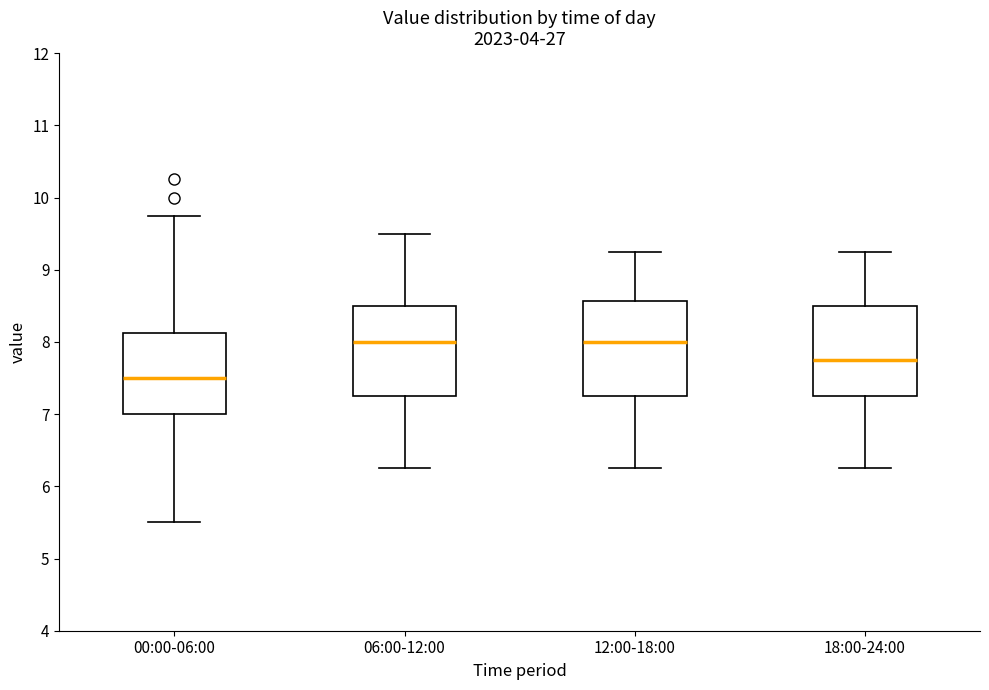

Reading left to right, read every box against the y-axis: the position of its median line, the range the box covers, and the ends of its whiskers. The values are not printed on the chart, so give them approximately, as read against the axis.

00:00-06:00: median 7.5, box 7.0 to 8.1, whiskers 5.5 to 9.8
06:00-12:00: median 8.0, box 7.3 to 8.5, whiskers 6.3 to 9.5
12:00-18:00: median 8.0, box 7.3 to 8.6, whiskers 6.3 to 9.3
18:00-24:00: median 7.8, box 7.3 to 8.5, whiskers 6.3 to 9.3